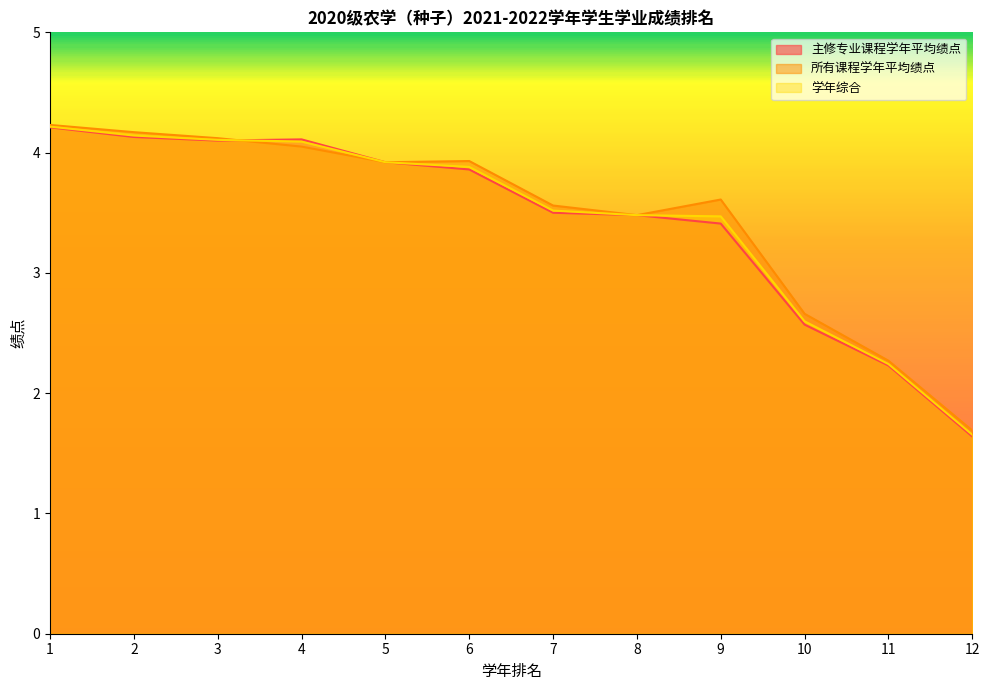

Reading left to right, extract all data points from this chart.

主修专业课程学年平均绩点: 4.2	4.1	4.1	4.1	3.9	3.9	3.5	3.5	3.4	2.6	2.2	1.6
所有课程学年平均绩点: 4.2	4.2	4.1	4.0	3.9	3.9	3.6	3.5	3.6	2.7	2.3	1.7
学年综合: 4.2	4.1	4.1	4.1	3.9	3.9	3.5	3.5	3.5	2.6	2.2	1.7